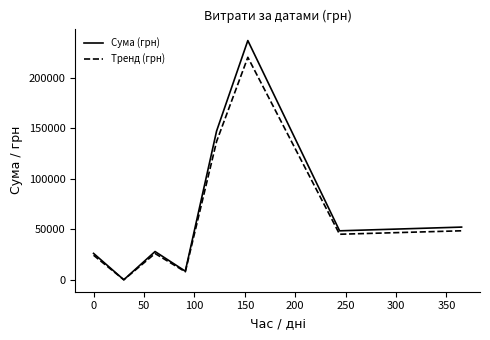

Rank the series by their maximum value, from lowest to highest.

Тренд (грн), Сума (грн)